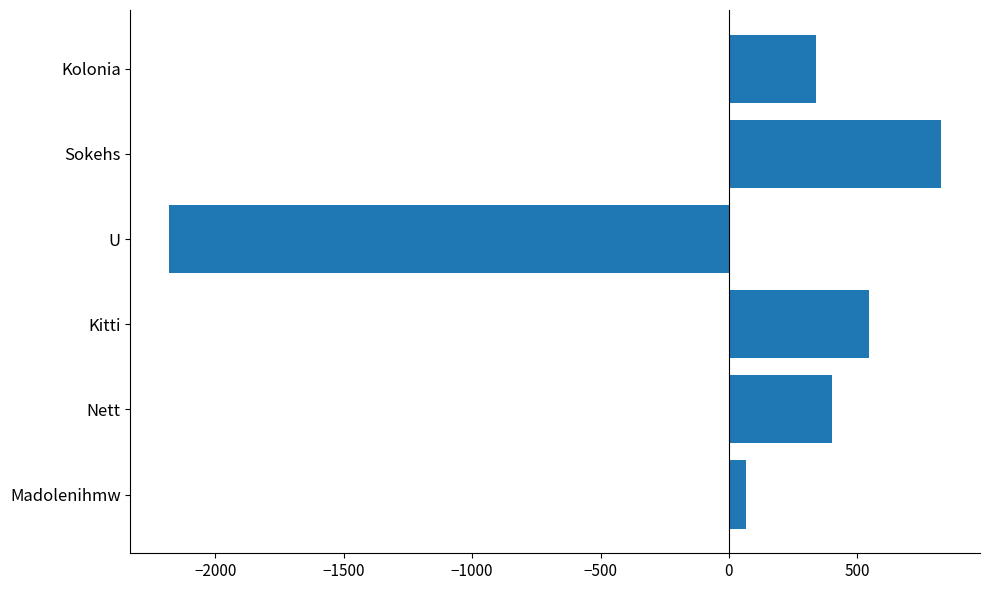

What is the ratio of the value at Kolonia to the value at Sokehs?

0.4